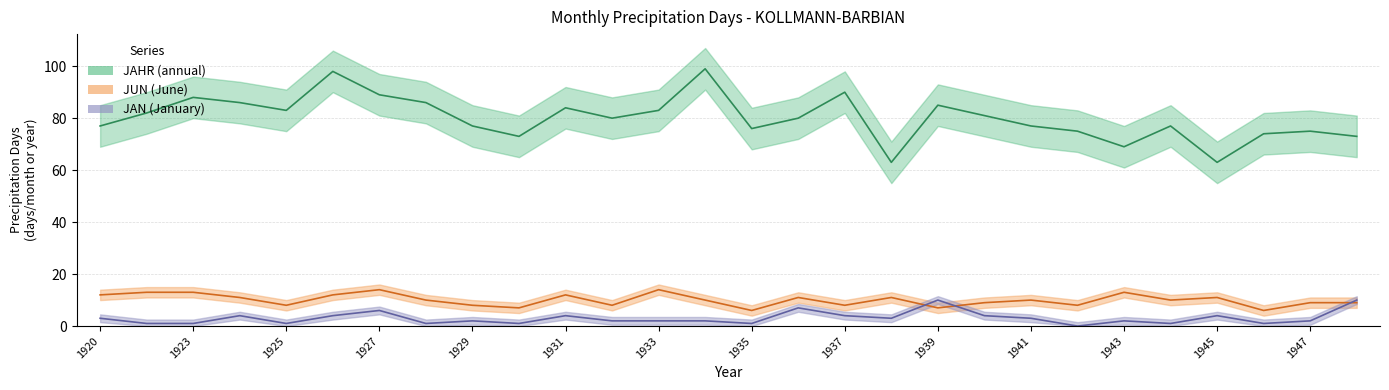

At which category is the sum across all series the highest?

1926